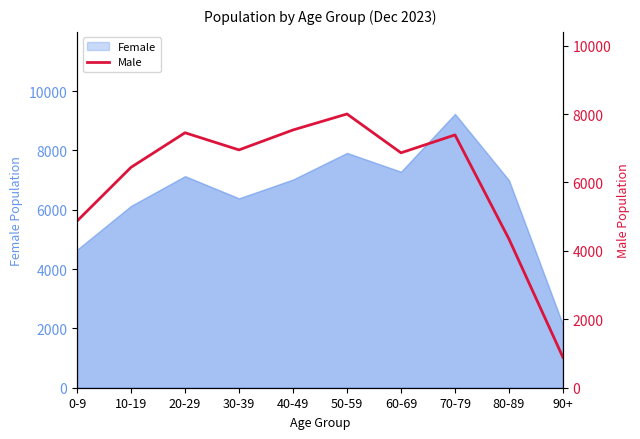

Which has a higher value, 0-9 or 40-49?

40-49